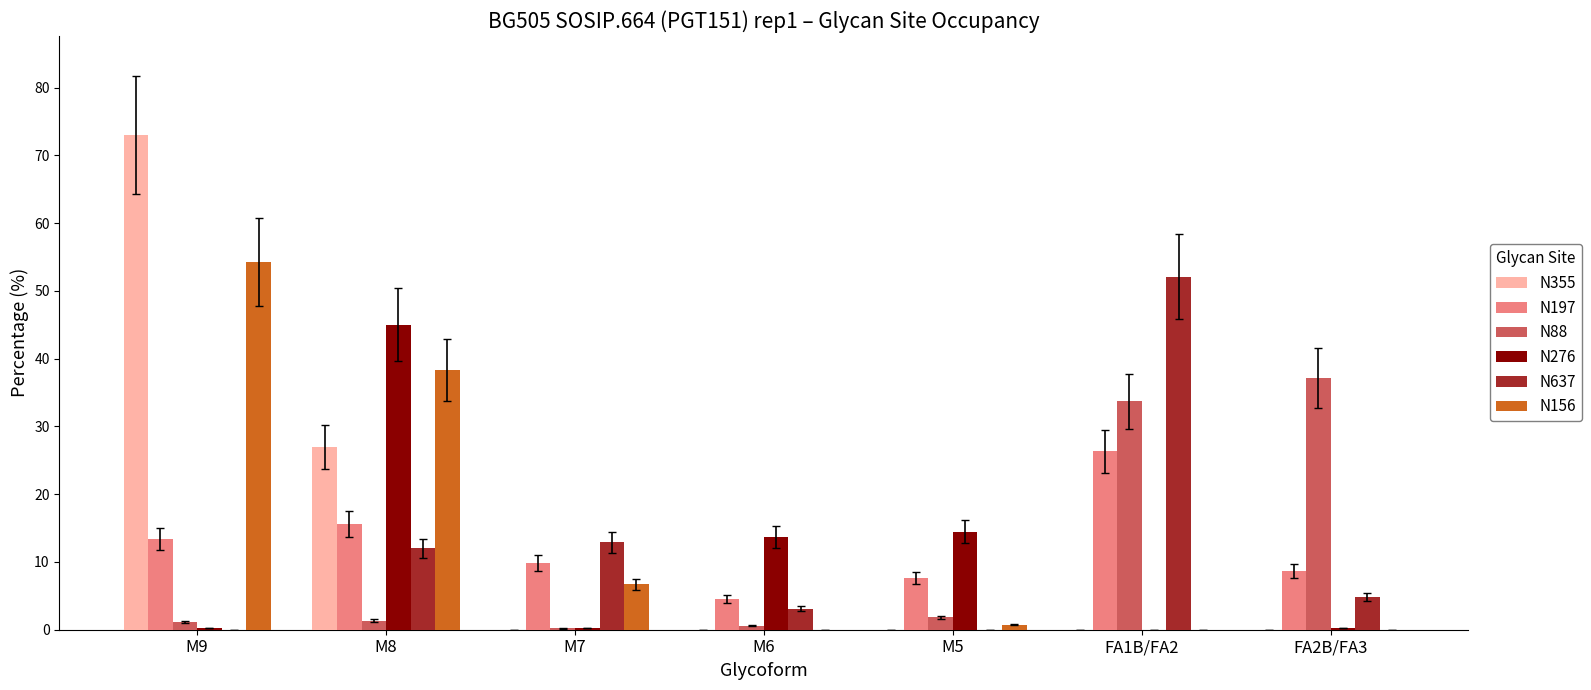

The N276 series shows 0.0 at FA1B/FA2. True or false?

True